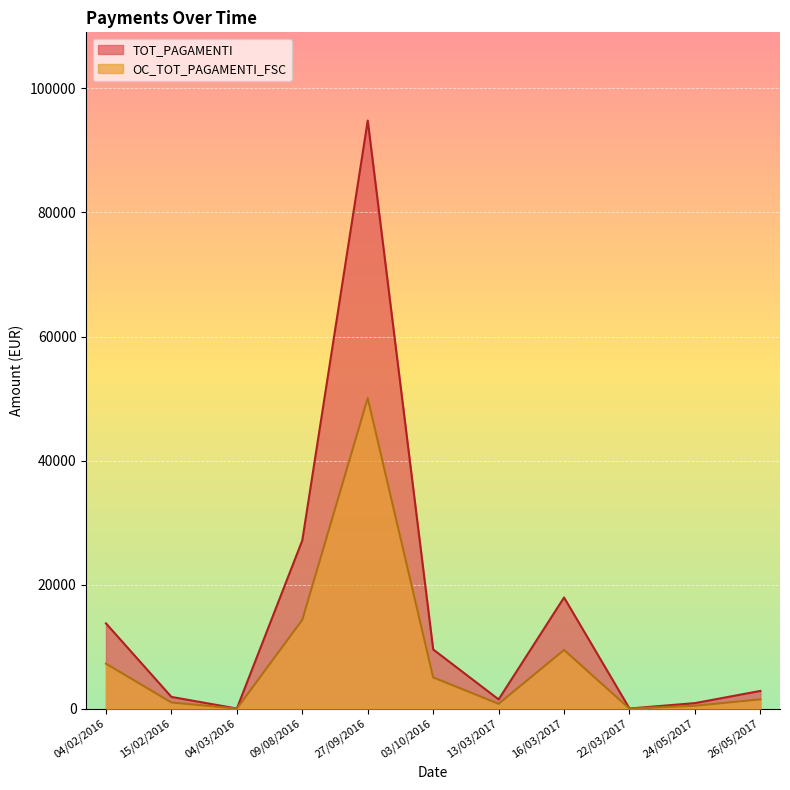

True or false: TOT_PAGAMENTI and OC_TOT_PAGAMENTI_FSC intersect in this chart.

False